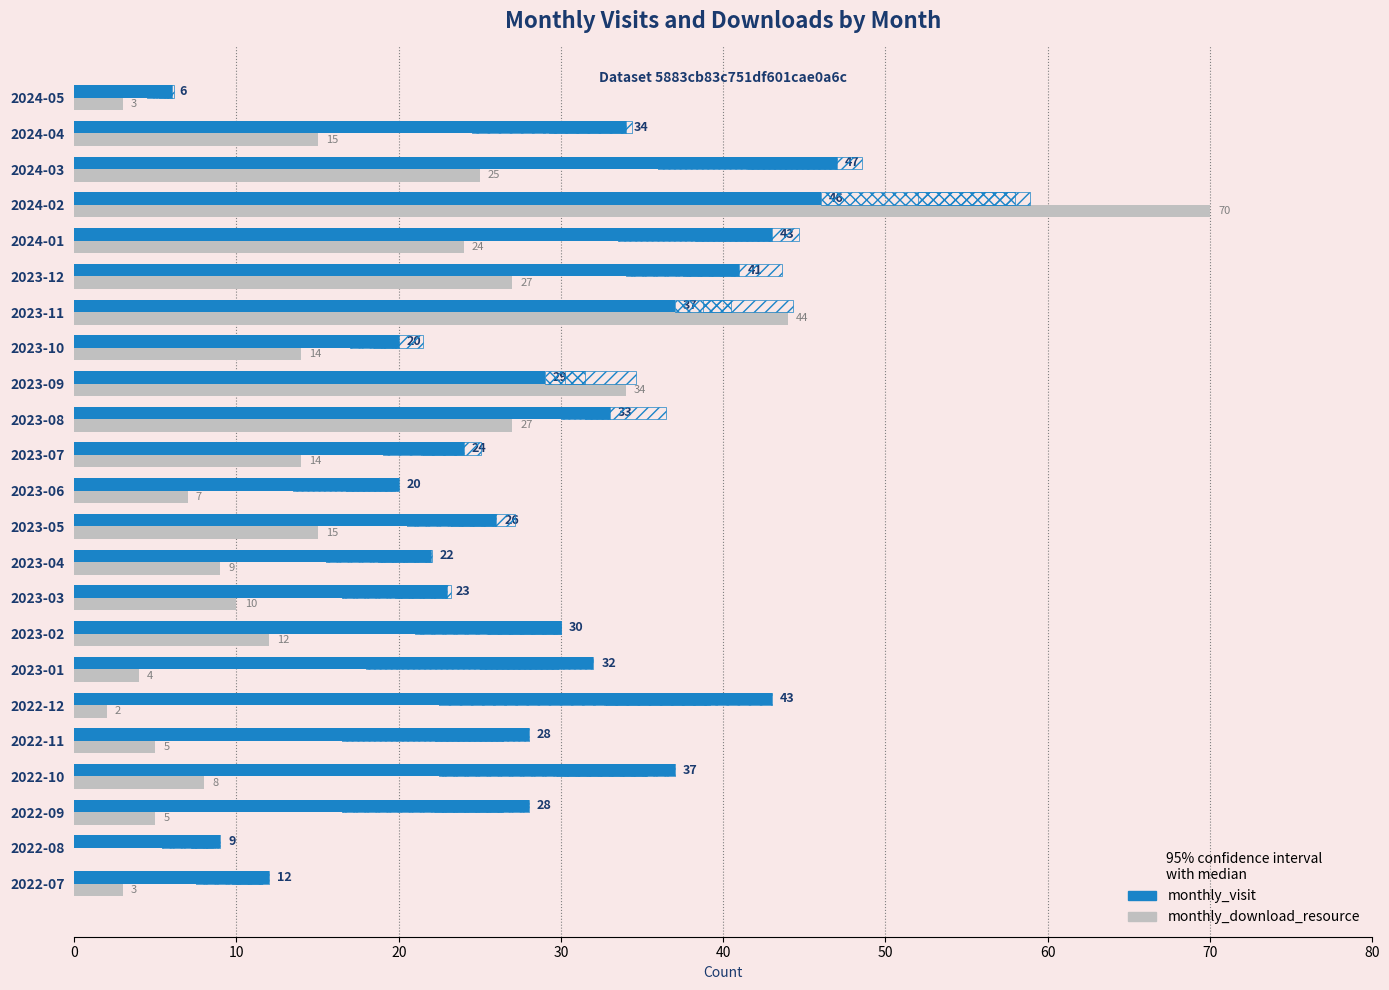

Is the value of monthly_download_resource at 2023-09 greater than the value of monthly_visit at 2023-12?

No